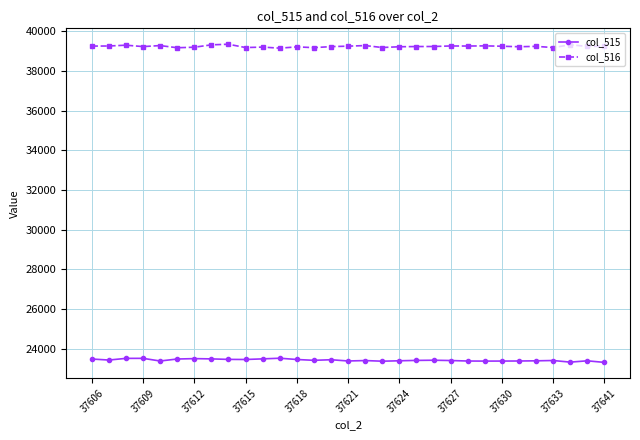

How many data points does each series have?

31